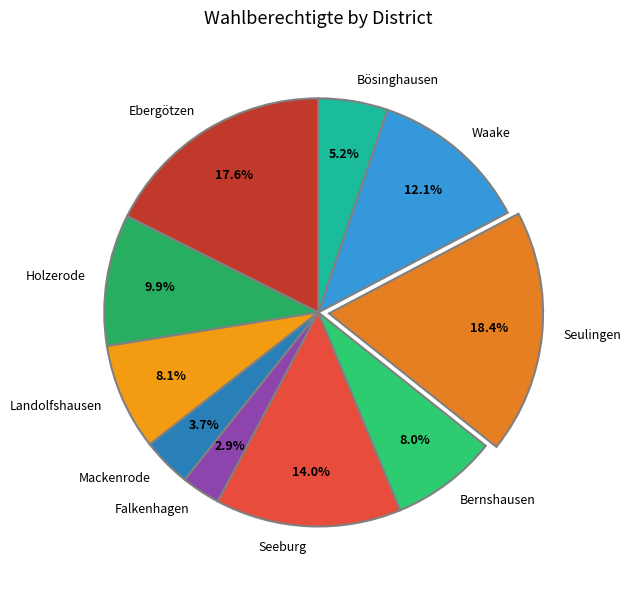

To the nearest percent, what is the average slice percentage?

10%